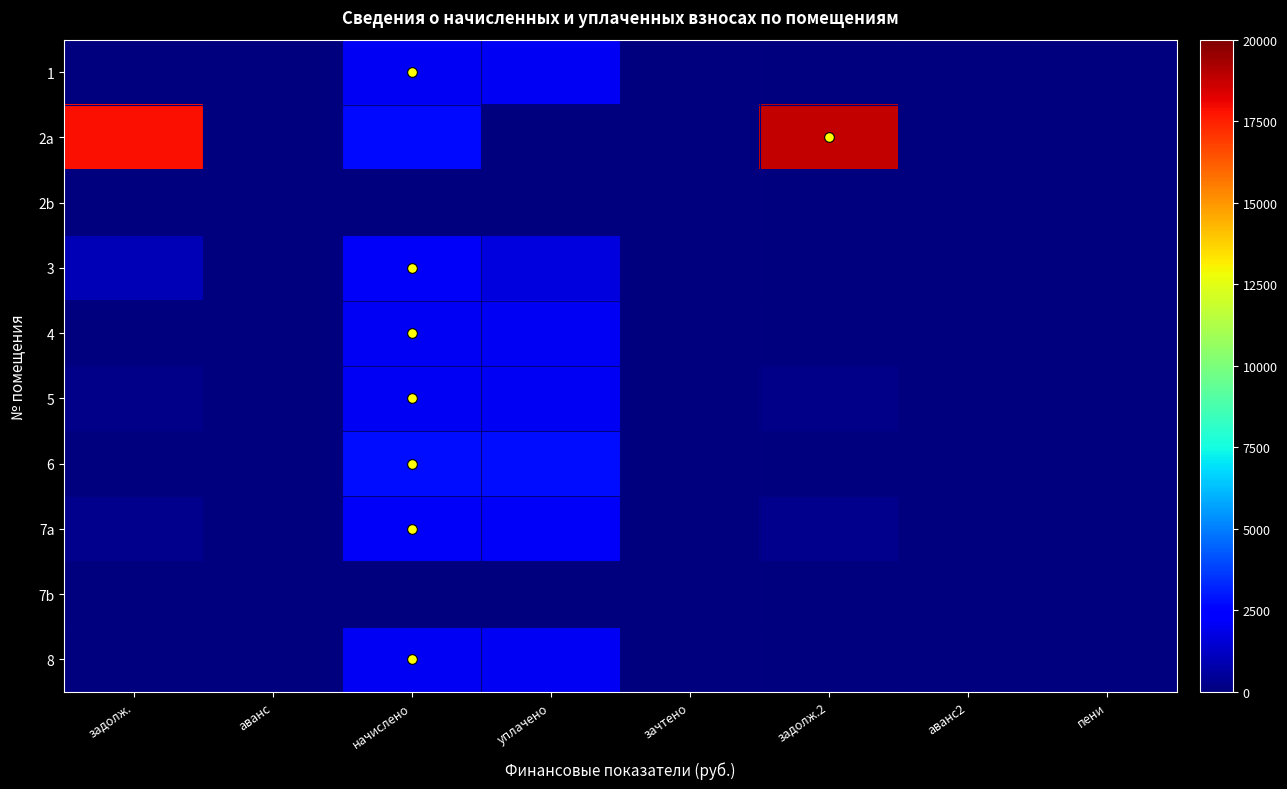

Reading left to right, list all the values displayed in this chart.

1: задолж.=0.0	аванс=0.0	начислено=2067.1	уплачено=2067.1	зачтено=0.0	задолж.2=0.0	аванс2=0.0	пени=0.0
2a: задолж.=17885.5	аванс=0.0	начислено=2668.6	уплачено=0.0	зачтено=0.0	задолж.2=18775.0	аванс2=0.0	пени=0.0
2b: задолж.=0.0	аванс=0.0	начислено=0.0	уплачено=0.0	зачтено=0.0	задолж.2=0.0	аванс2=0.0	пени=0.0
3: задолж.=950.4	аванс=0.0	начислено=2138.4	уплачено=1663.2	зачтено=0.0	задолж.2=0.0	аванс2=0.0	пени=0.0
4: задолж.=0.0	аванс=0.0	начислено=2102.8	уплачено=2102.8	зачтено=0.0	задолж.2=0.0	аванс2=0.0	пени=0.0
5: задолж.=229.7	аванс=0.0	начислено=2067.1	уплачено=2067.1	зачтено=0.0	задолж.2=229.7	аванс2=0.0	пени=0.1
6: задолж.=0.0	аванс=0.0	начислено=2739.9	уплачено=2739.9	зачтено=0.0	задолж.2=0.0	аванс2=0.0	пени=0.0
7a: задолж.=239.1	аванс=0.0	начислено=2151.8	уплачено=2151.8	зачтено=0.0	задолж.2=239.1	аванс2=0.0	пени=0.0
7b: задолж.=0.0	аванс=0.0	начислено=0.0	уплачено=0.0	зачтено=0.0	задолж.2=0.0	аванс2=0.0	пени=0.0
8: задолж.=0.0	аванс=0.0	начислено=2089.4	уплачено=2089.4	зачтено=0.0	задолж.2=0.0	аванс2=0.0	пени=0.0